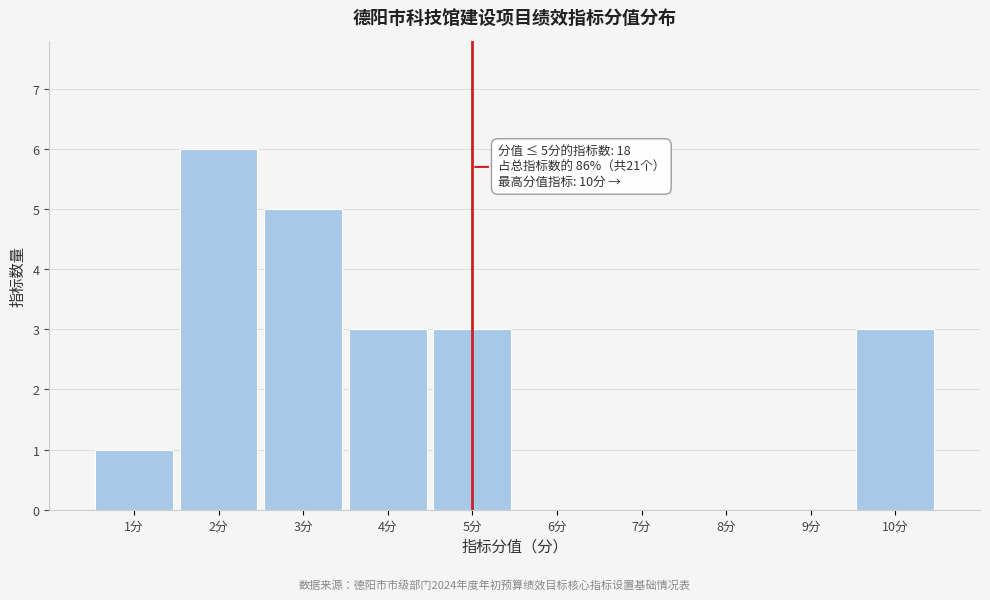

Which range on the x-axis has the tallest bar?

1.5 to 2.5